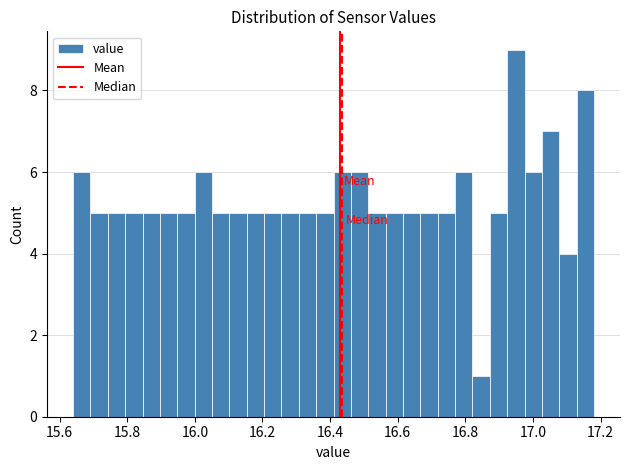

Read against the x-axis, roughly where is the centre of the tallest bar?

16.94